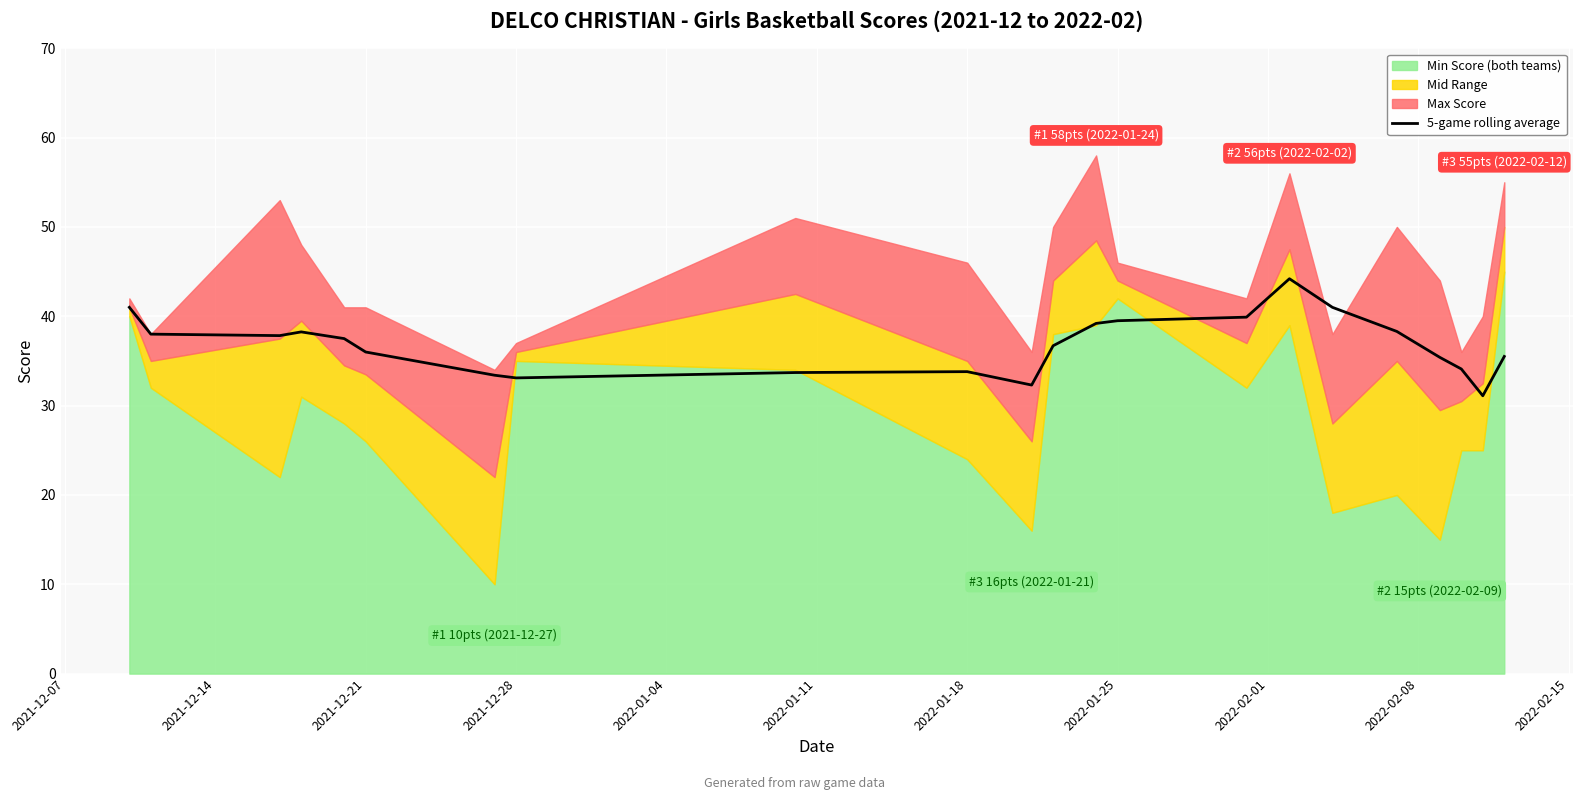

What is the value of the 3rd point from the left?

37.8